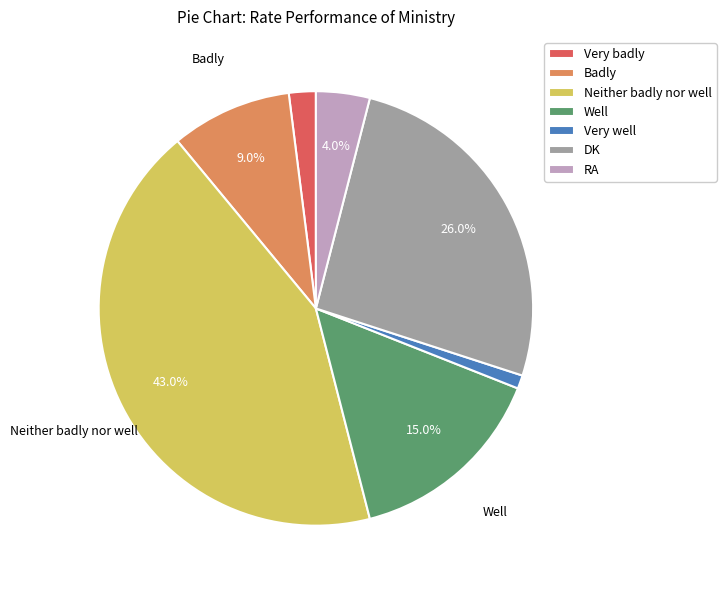

The RA slice represents 4% of the pie. True or false?

True